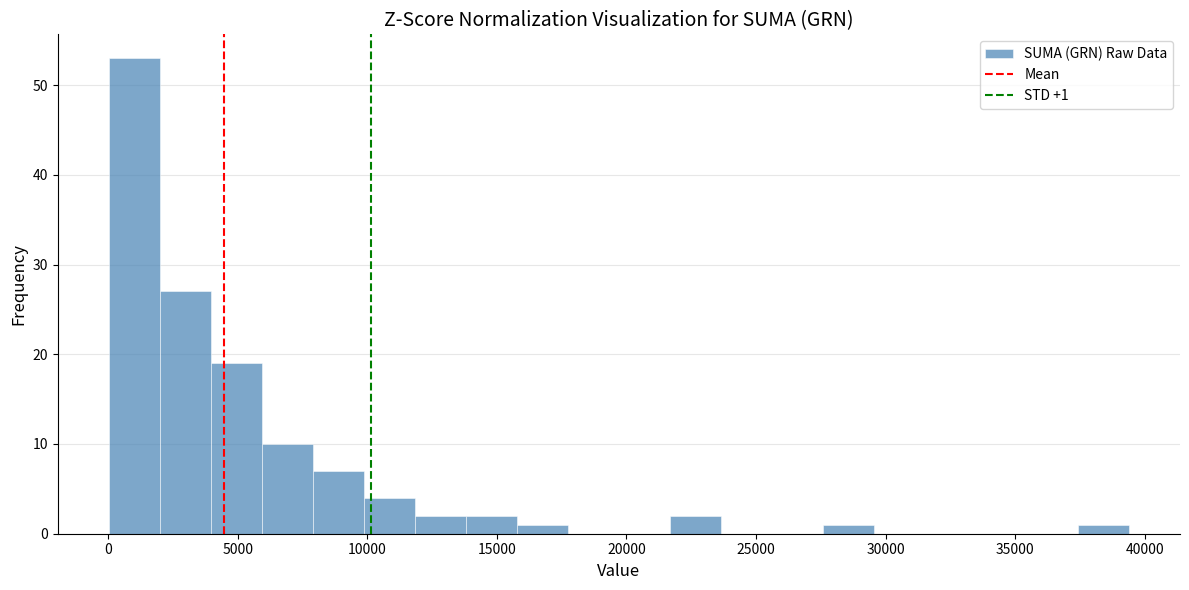

Around what value on the x-axis is the tallest bar? Give the approximate position of its centre, as read against the axis.

1000